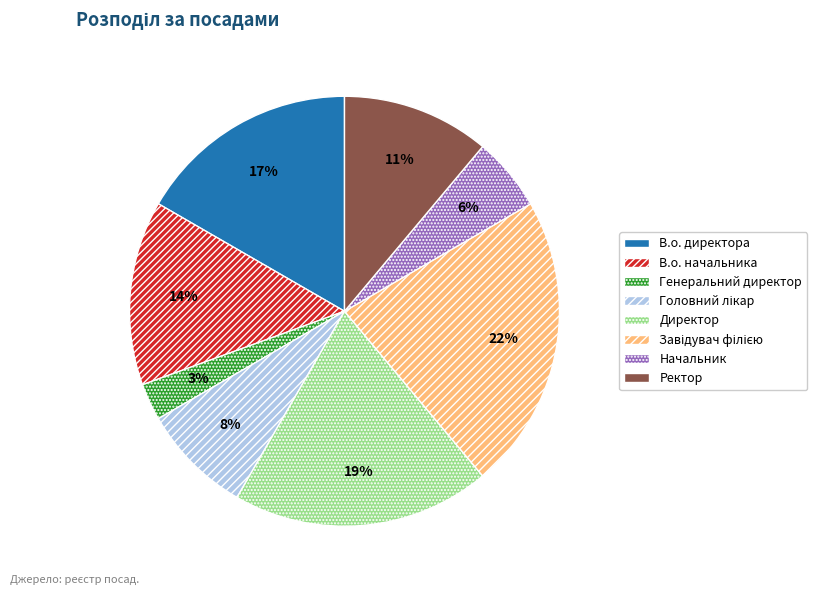

To the nearest percent, what portion does Генеральний директор represent?

3%